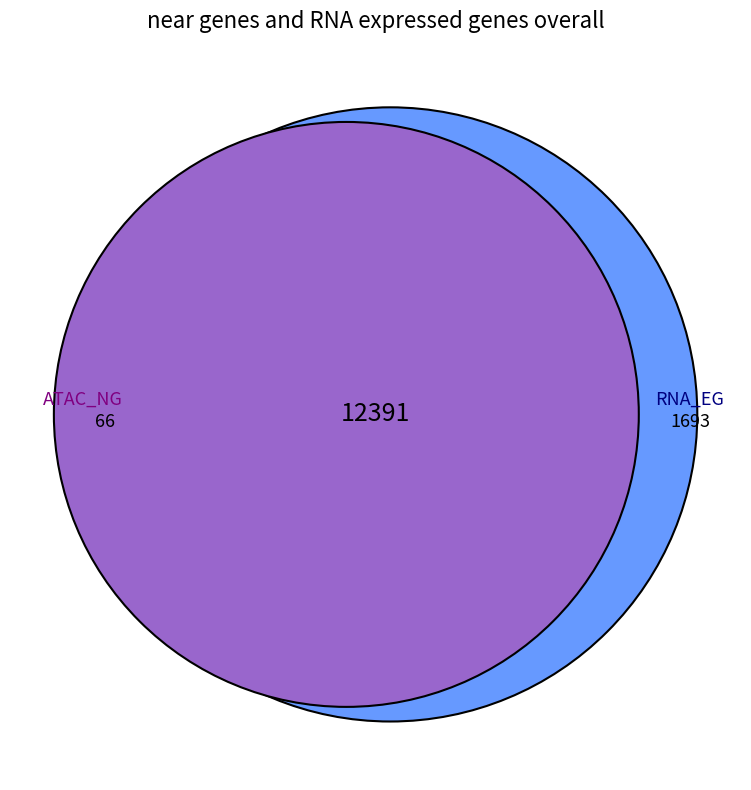

Is there any slice that represents more than half of the pie?

No